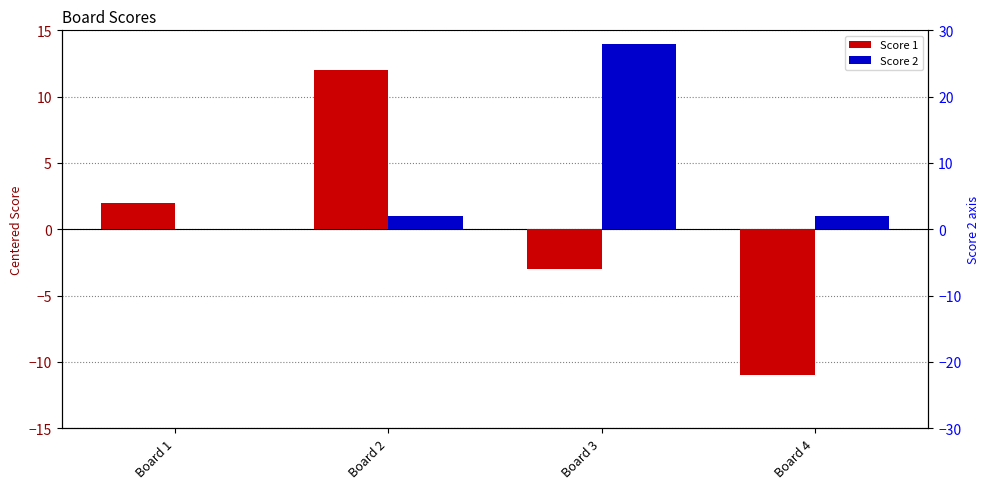

What is the difference between the Score 1 values at Board 1 and Board 4?

13